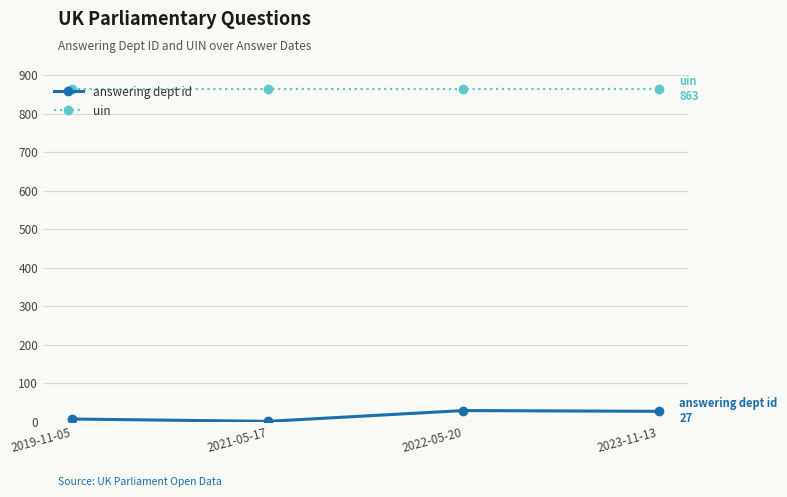

What is the highest value of the uin series?

863